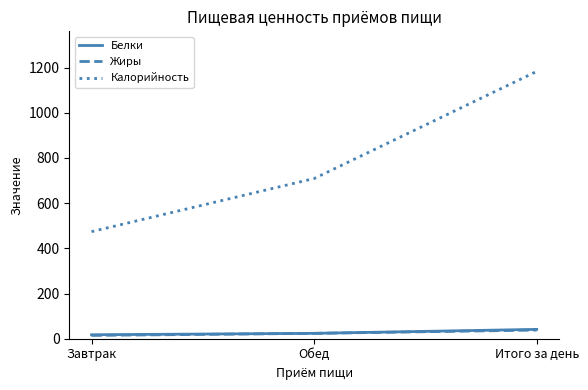

What is the total value across all series at Итого за день?

1262.7